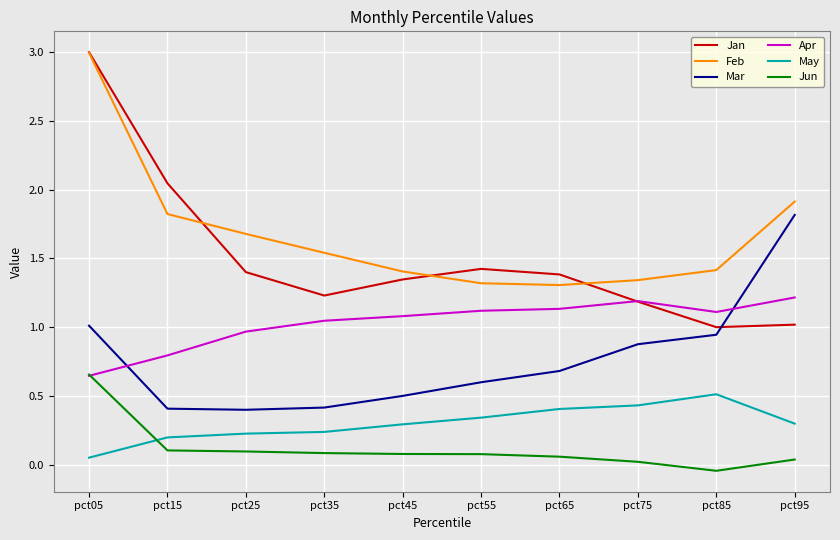

What is the sum of all Apr values?

10.3